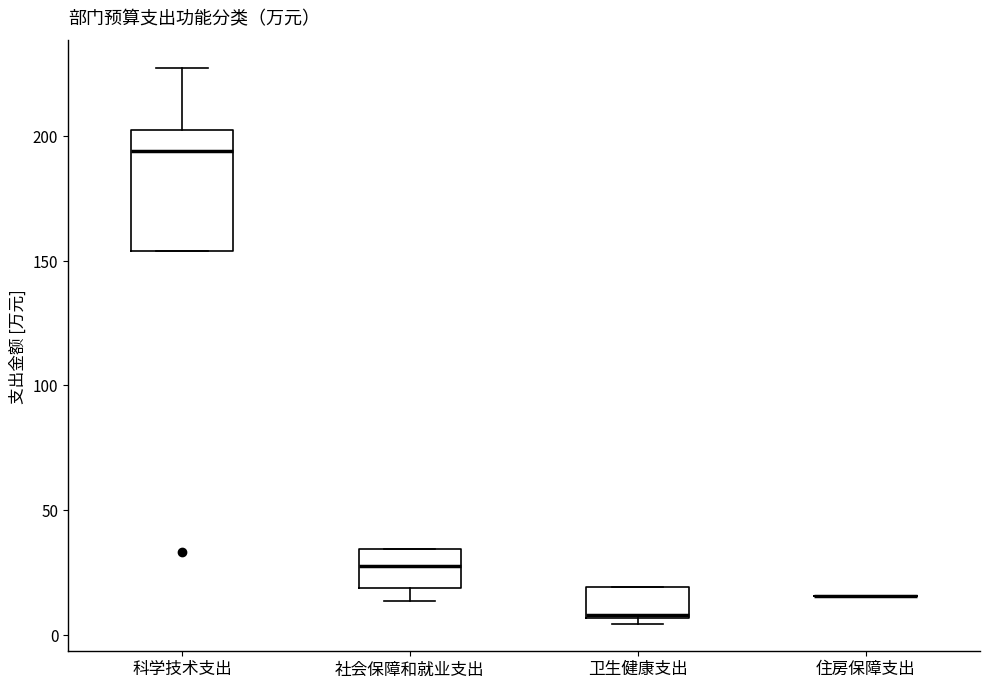

Where does the median line of the box for 科学技术支出 sit on the y-axis? The values are not printed on the chart, so give them approximately, as read against the axis.

195